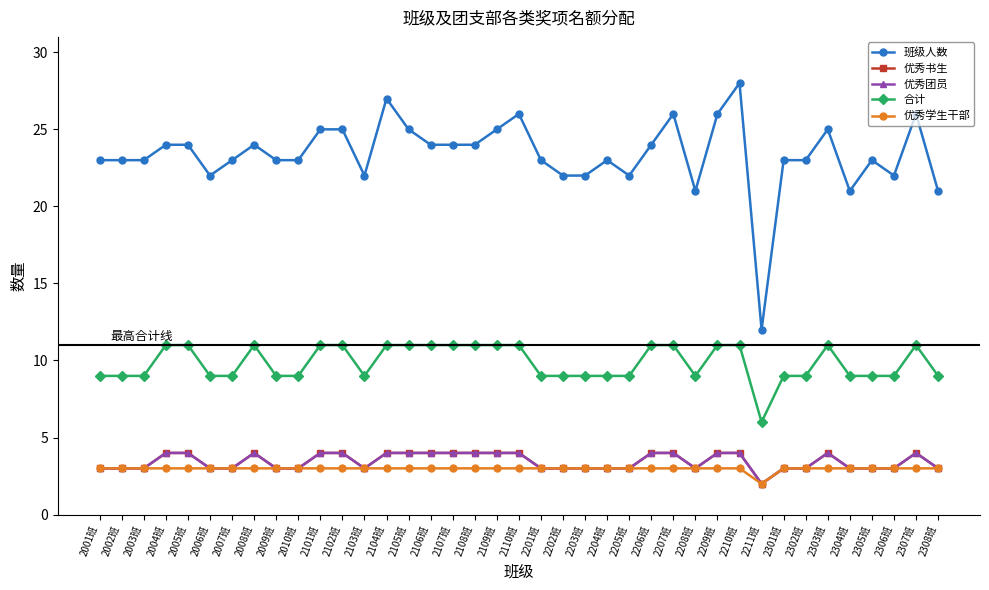

List the series in order of their peak value, highest first.

班级人数, 合计, 优秀书生, 优秀团员, 优秀学生干部